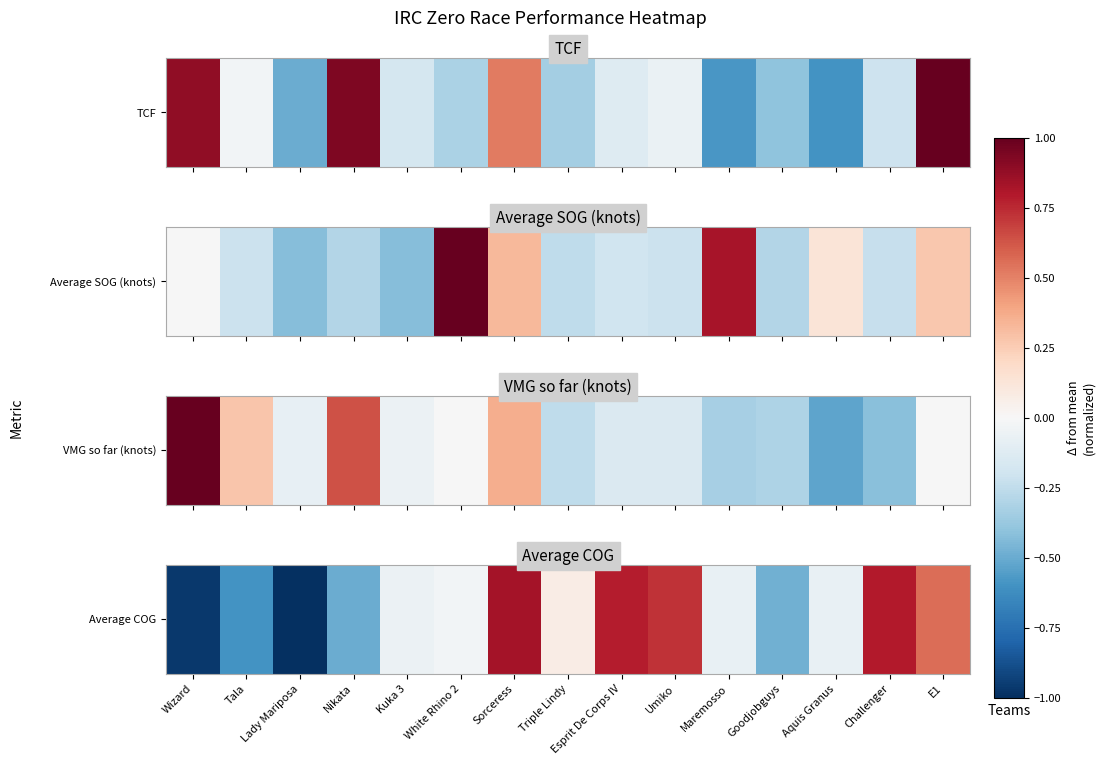

Which has a higher value, Nikata or Triple Lindy?

Triple Lindy